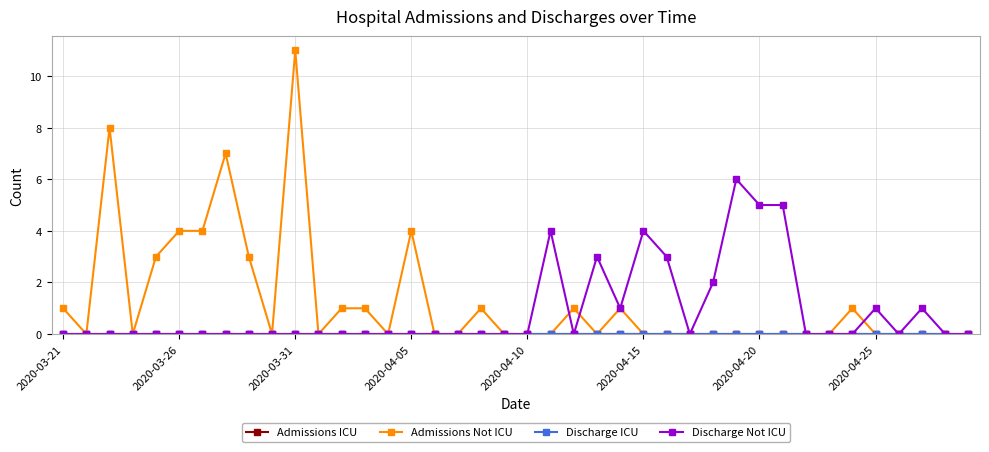

Does the chart have visible grid lines?

Yes